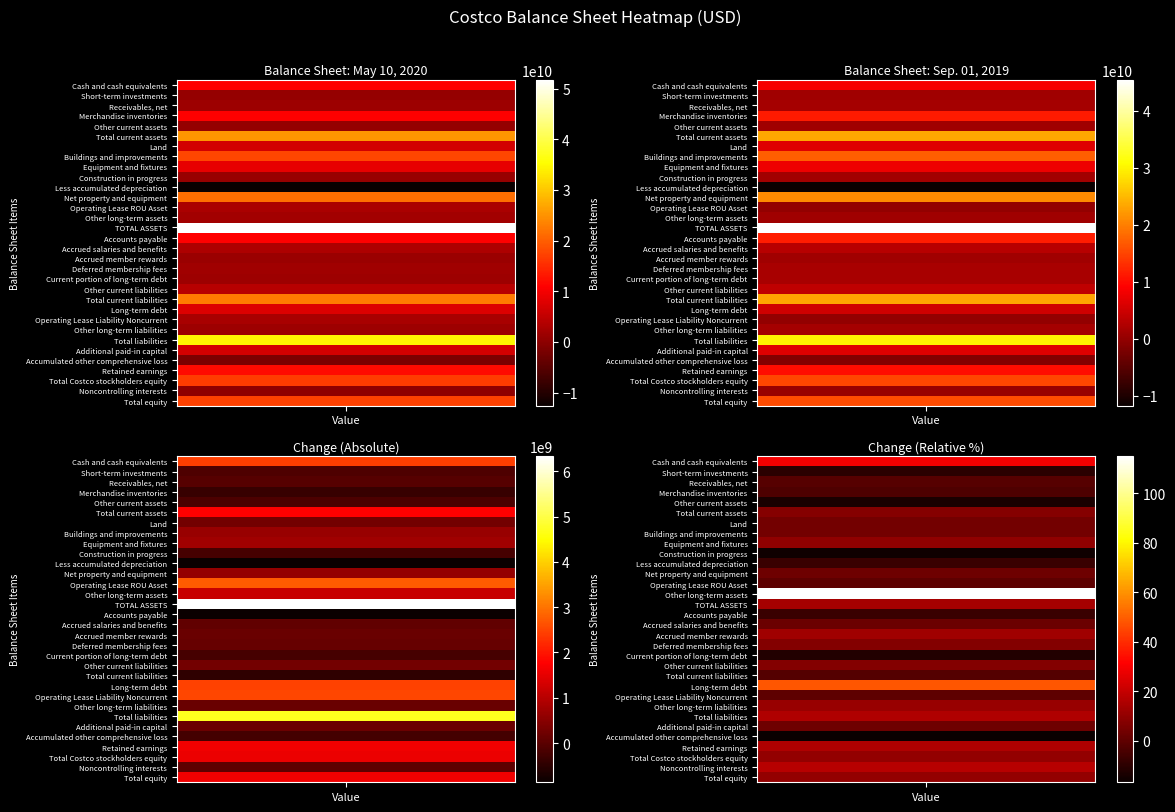

What is the average value of the May 10, 2020 series?

9165187500